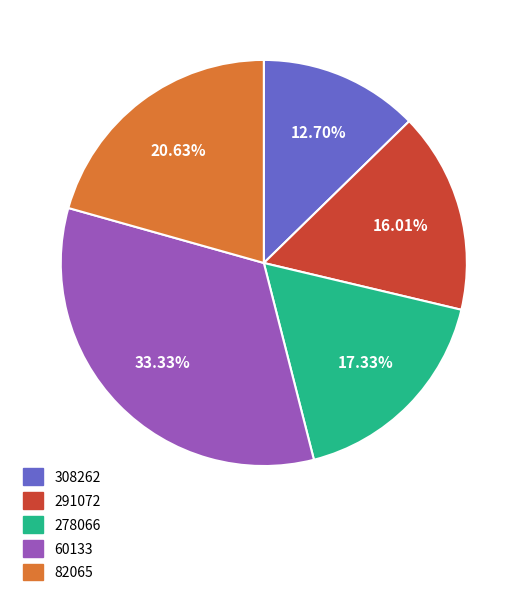

What percentage do 308262 and 278066 together represent?

30.0%